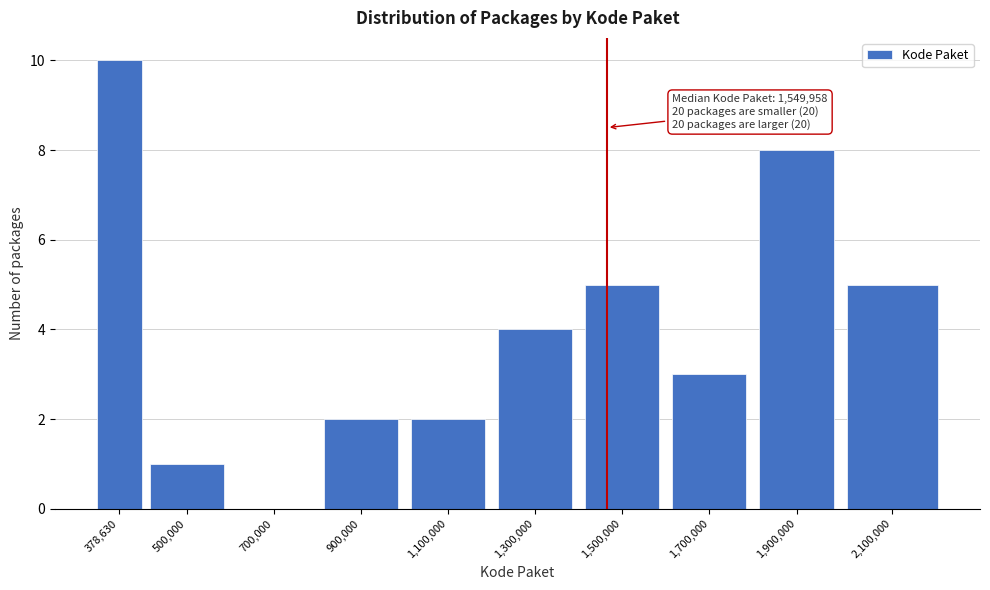

Reading right to left, transcribe all the data shown in this chart.

2,100,000=5	1,900,000=8	1,700,000=3	1,500,000=5	1,300,000=4	1,100,000=2	900,000=2	700,000=0	500,000=1	378,630=10